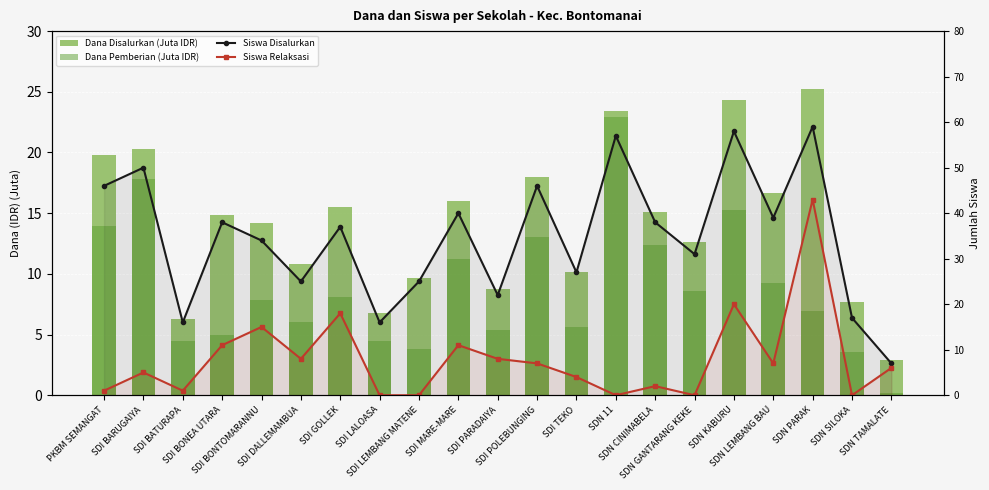

What is the average value of the Dana Disalurkan (Juta IDR) series?

14.2